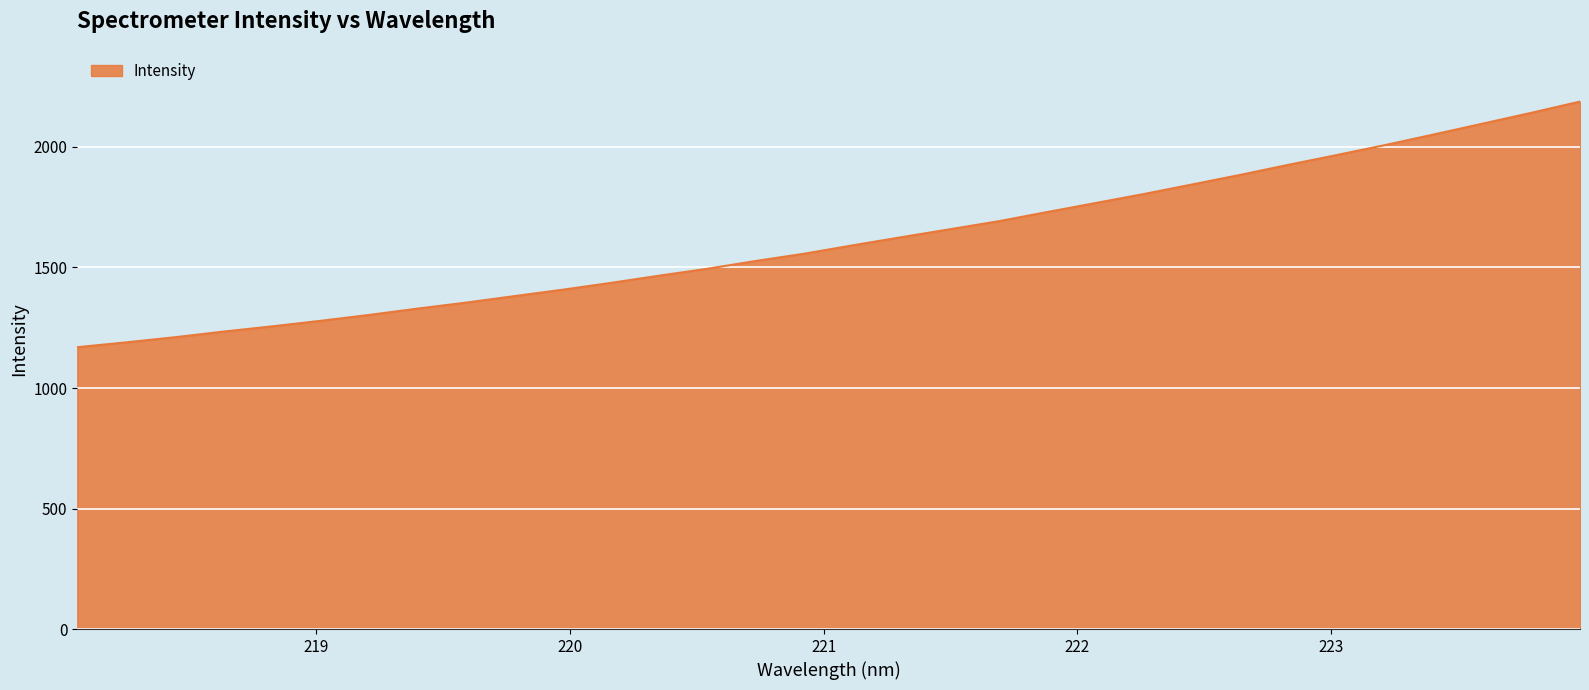

What is the maximum value shown in the chart?

2188.4